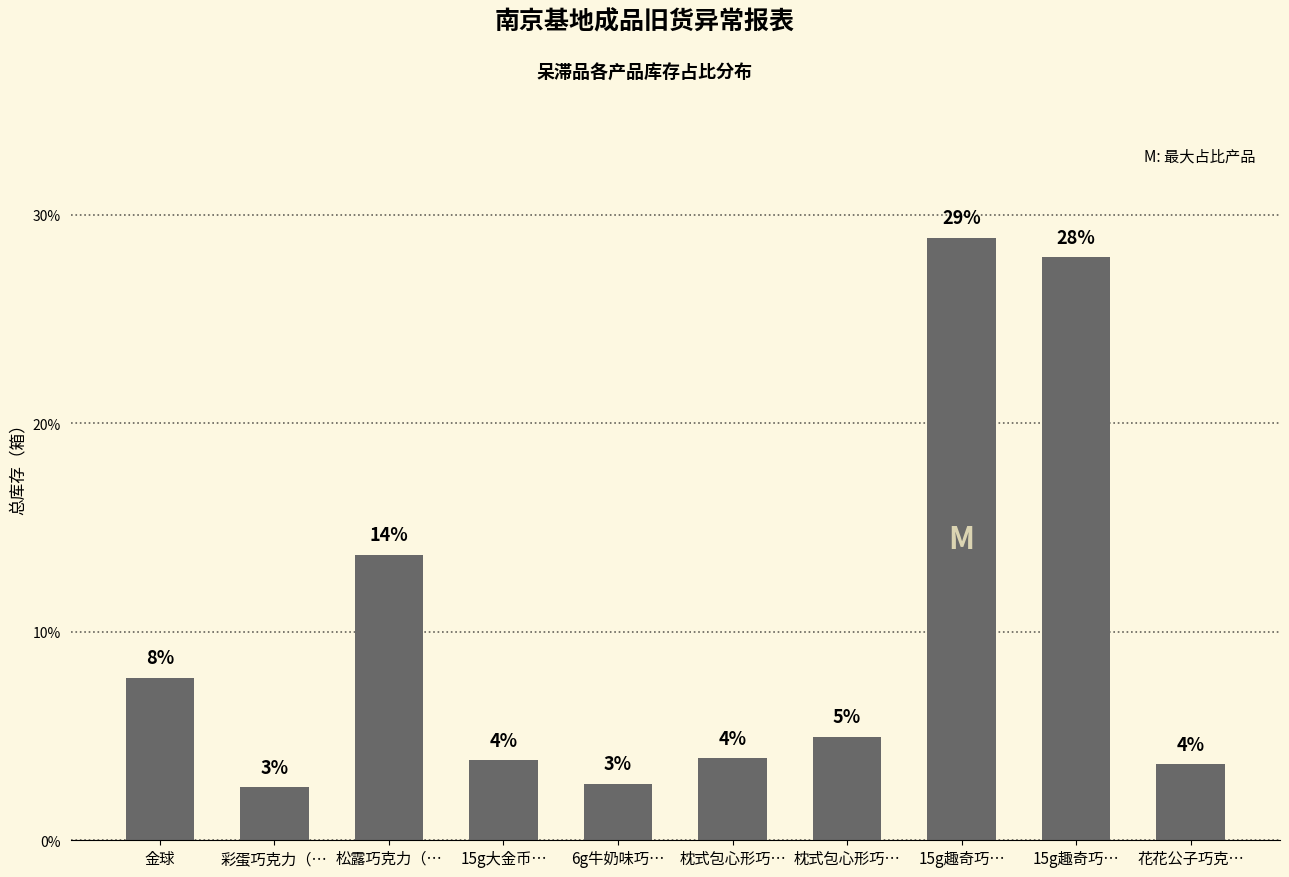

The chart shows a value of 1.6 at 彩蛋巧克力（…. True or false?

False